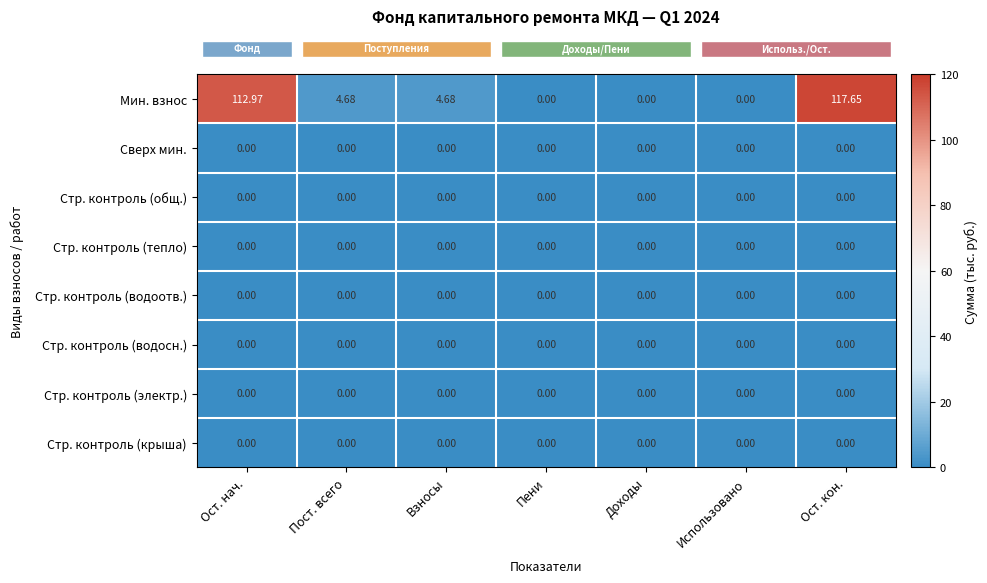

Between Использовано and Ост. кон., which series saw the biggest shift?

Мин. взнос